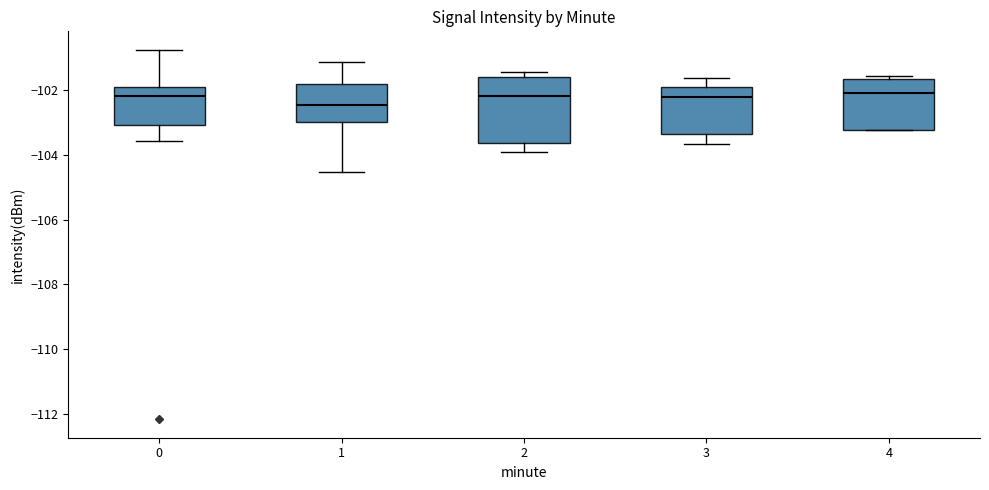

Comparing the boxes themselves (not the whiskers), which one is the tallest?

2